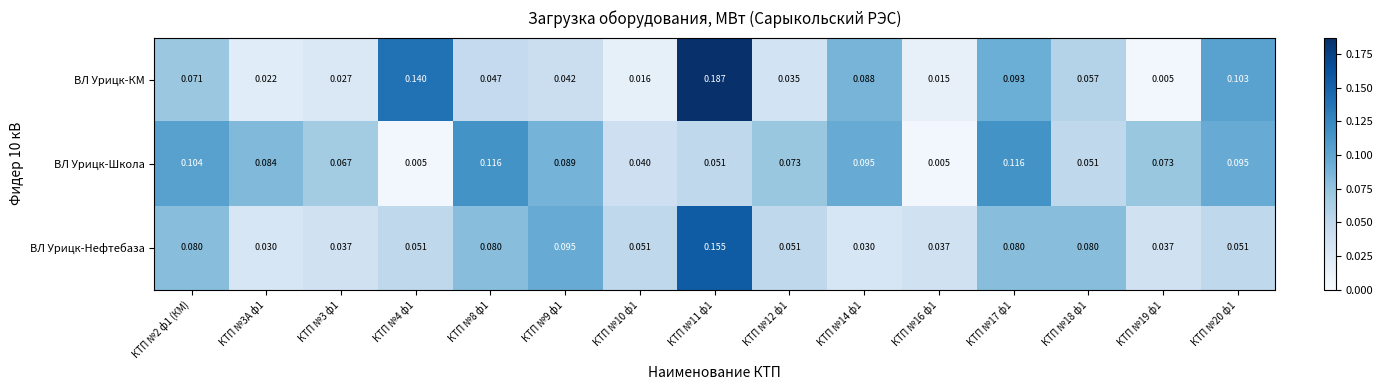

Rank the series by their maximum value, from lowest to highest.

ВЛ Урицк-Школа, ВЛ Урицк-Нефтебаза, ВЛ Урицк-КМ